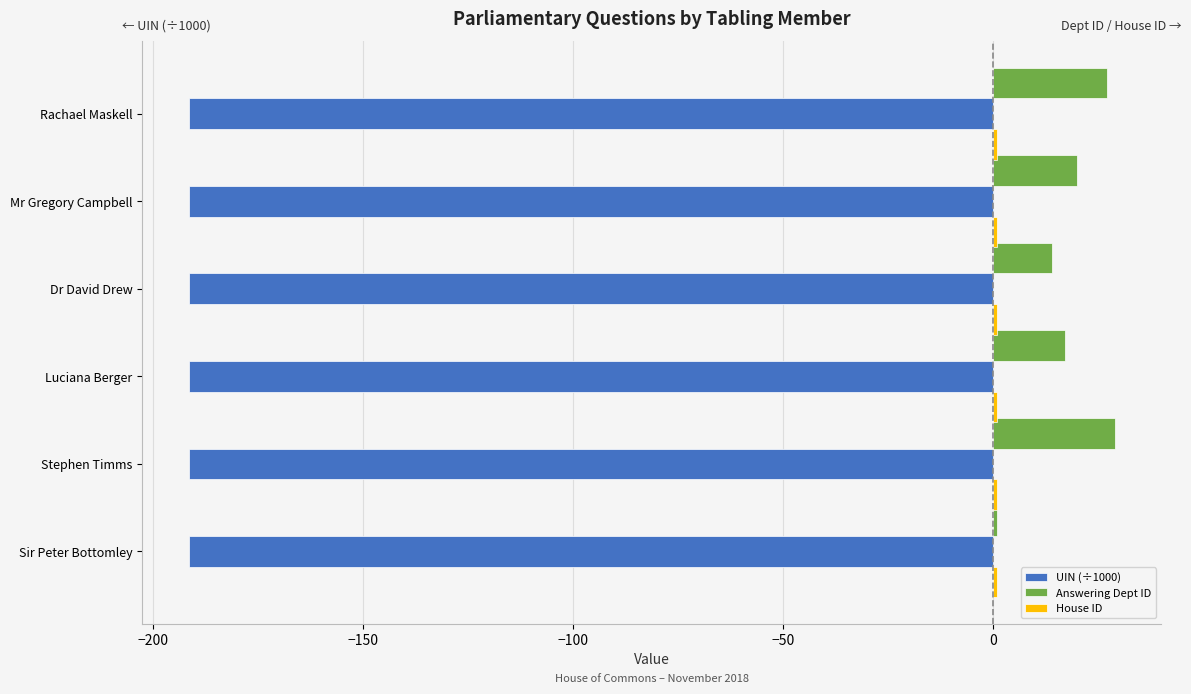

The Answering Dept ID series shows 25.1 at Dr David Drew. True or false?

False